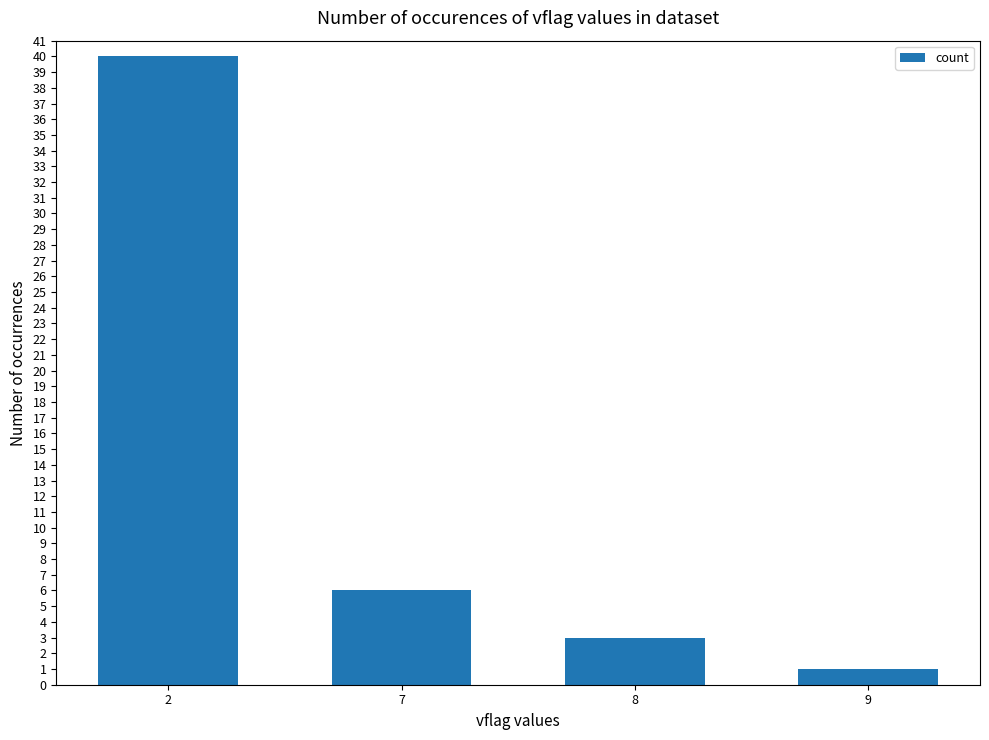

How many values are below 6?

2